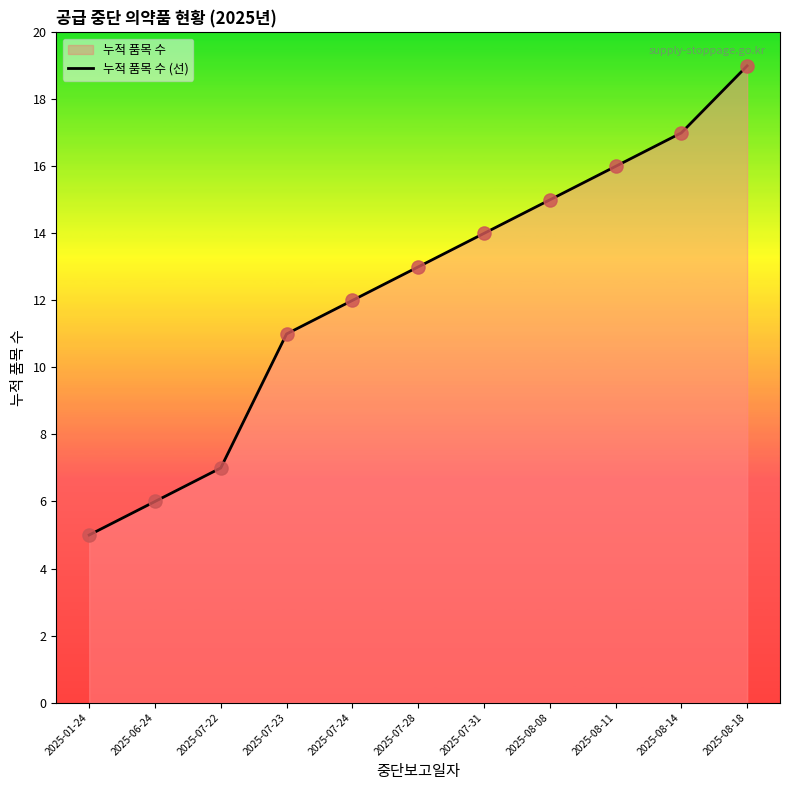

Which has a higher value, 2025-01-24 or 2025-07-28?

2025-07-28